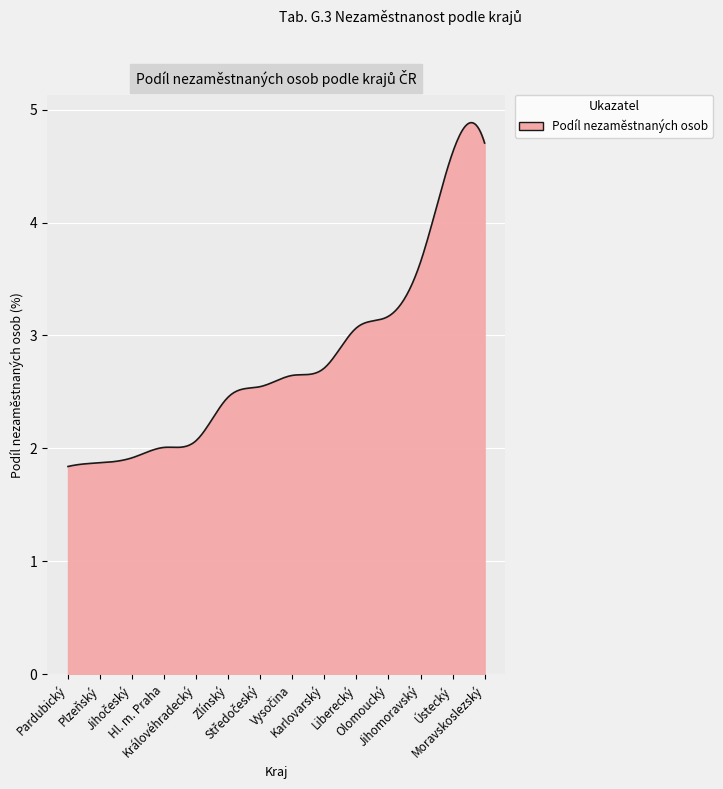

What is the sum of all values?

833.3